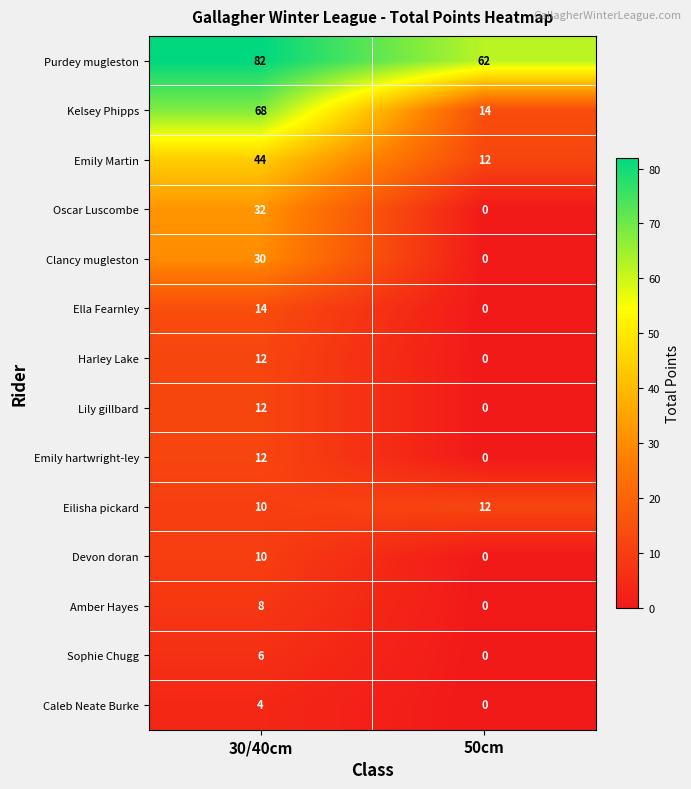

What is the highest value of the Caleb Neate Burke series?

4